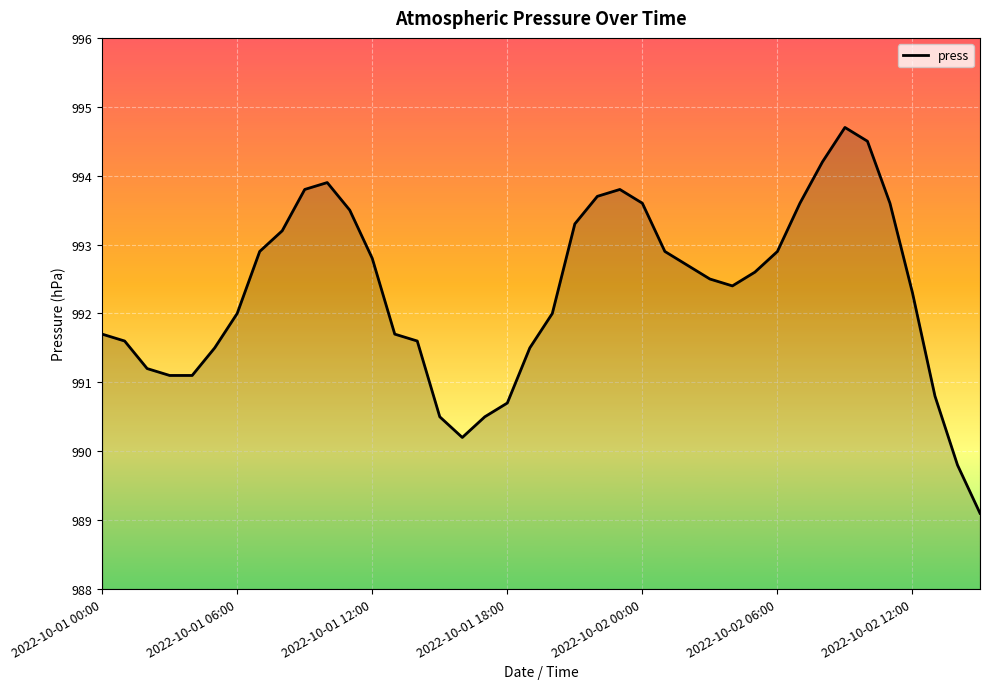

What is the greatest value displayed?

994.7